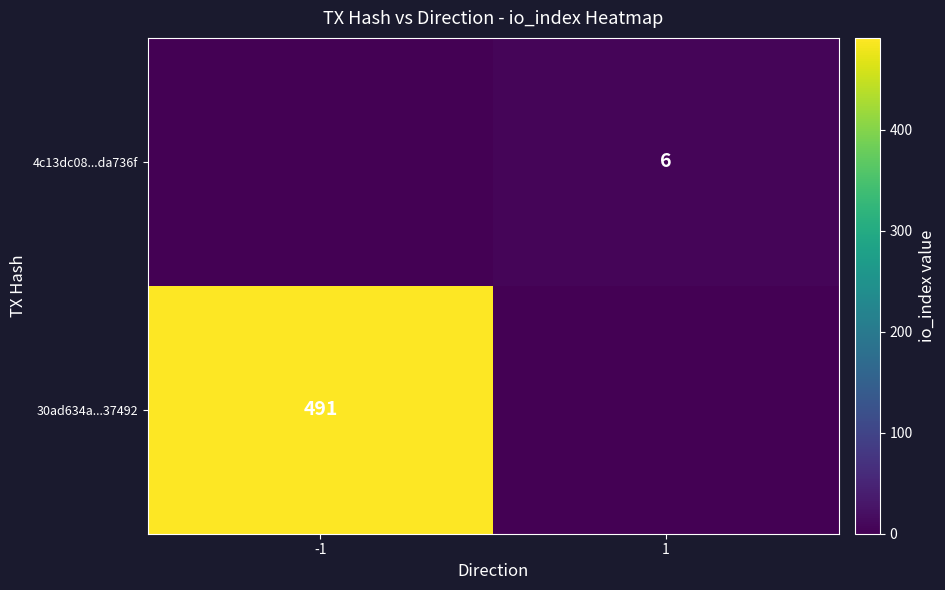

How many series are shown in this chart?

2